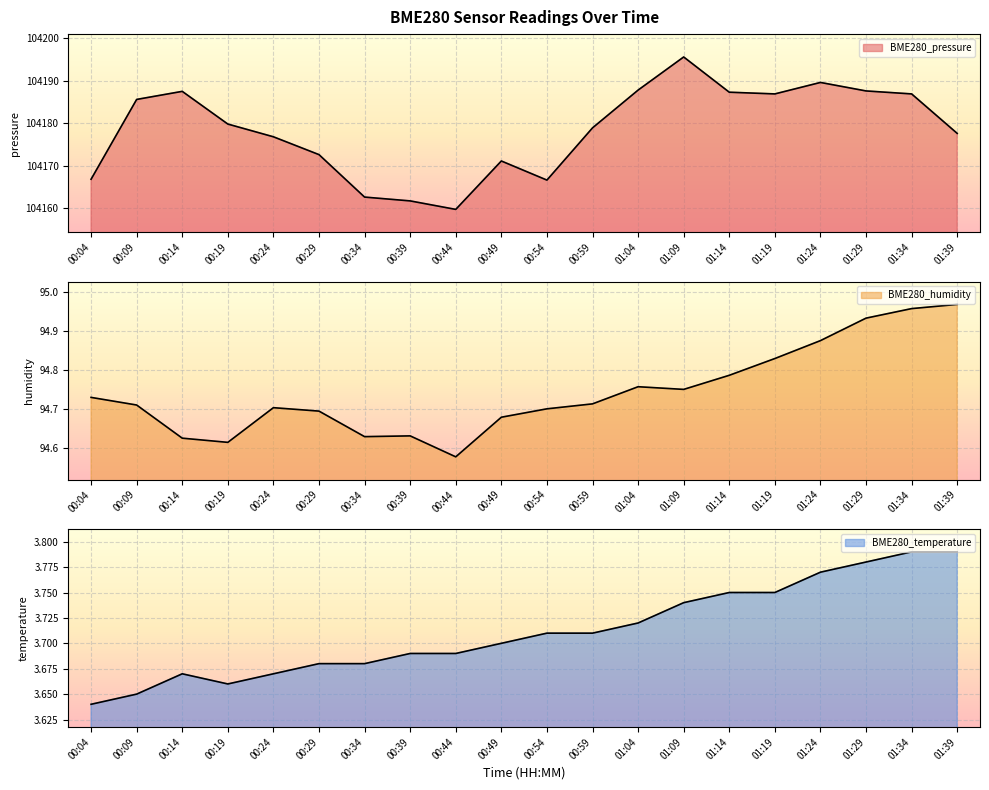

Reading right to left, list all the values displayed in this chart.

BME280_pressure: 104177.6	104186.9	104187.6	104189.6	104186.9	104187.3	104195.6	104187.8	104178.9	104166.6	104171.1	104159.7	104161.7	104162.6	104172.6	104176.8	104179.8	104187.5	104185.6	104166.8
BME280_humidity: 95.0	95.0	94.9	94.9	94.8	94.8	94.8	94.8	94.7	94.7	94.7	94.6	94.6	94.6	94.7	94.7	94.6	94.6	94.7	94.7
BME280_temperature: 3.8	3.8	3.8	3.8	3.8	3.8	3.7	3.7	3.7	3.7	3.7	3.7	3.7	3.7	3.7	3.7	3.7	3.7	3.6	3.6